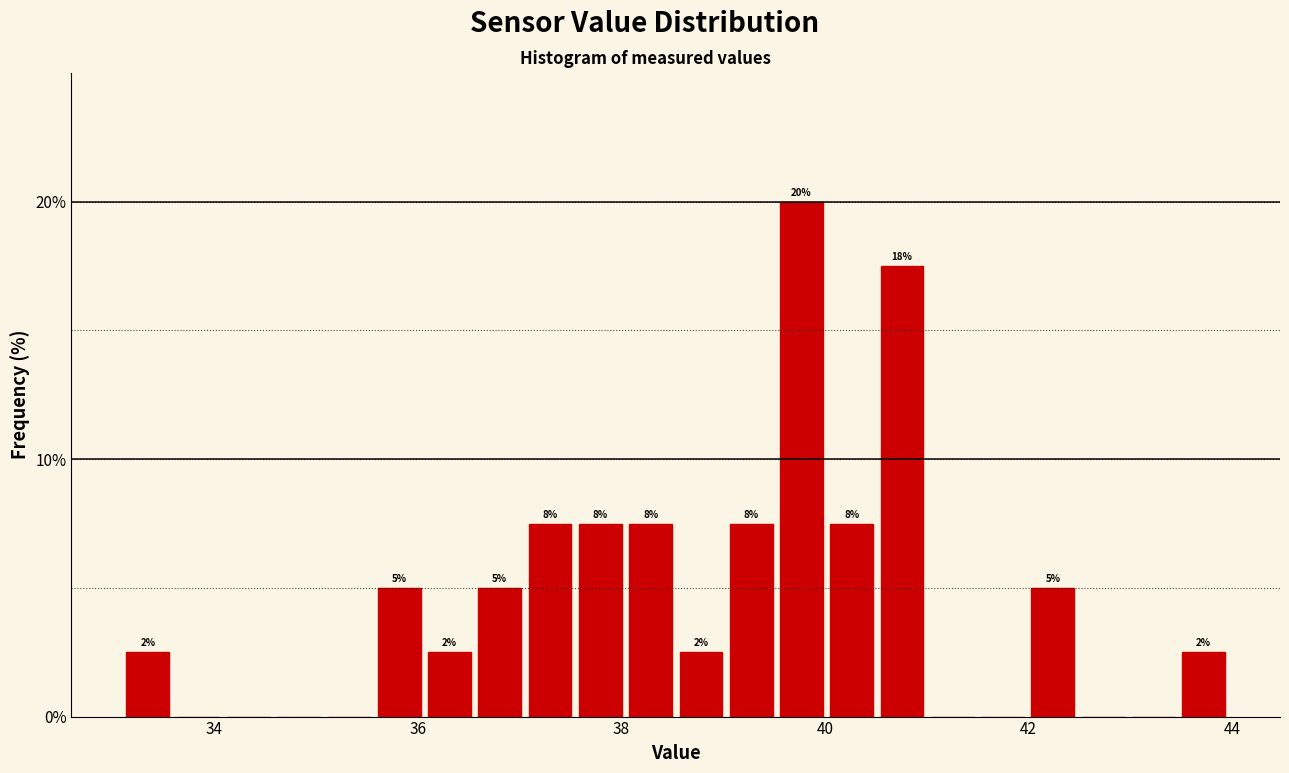

Read against the x-axis, roughly where is the centre of the tallest bar?

39.8